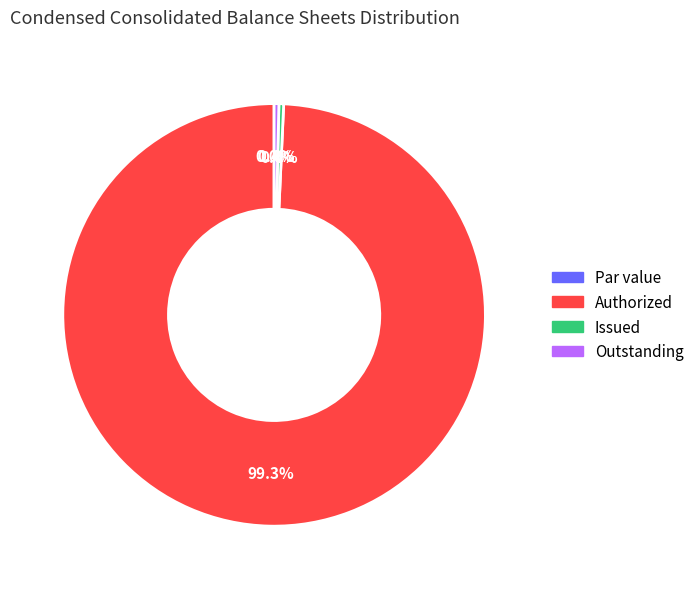

Which category has the biggest portion of the pie?

Common stock, authorized